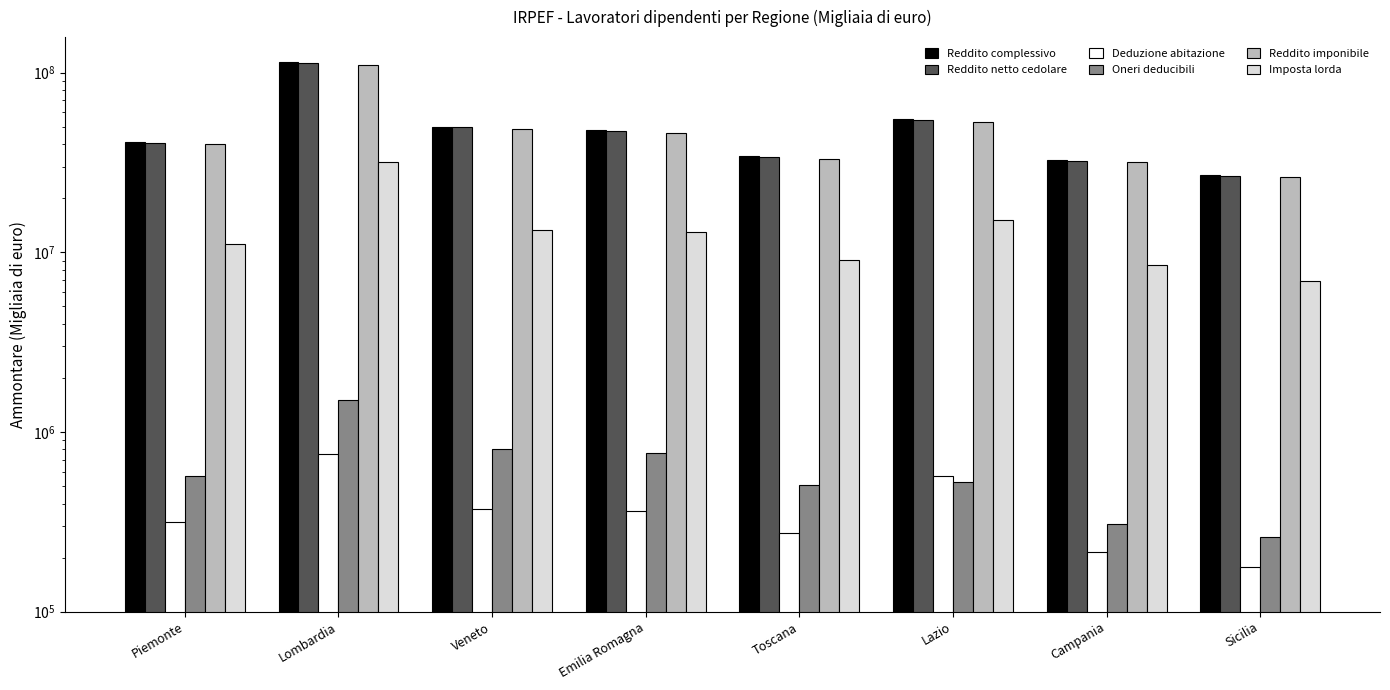

Which series has the largest range (max minus min)?

Reddito complessivo